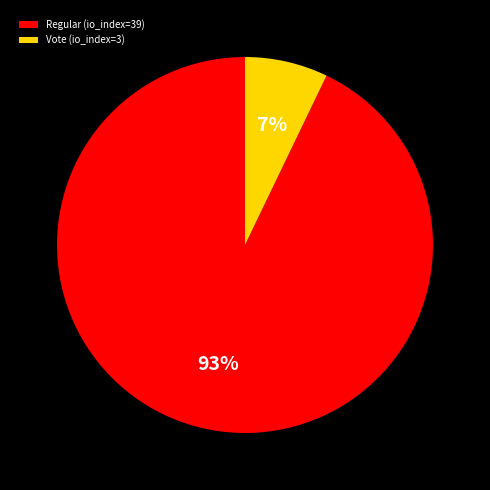

What percentage is the Vote (io_index=3) slice, to the nearest percent?

7%